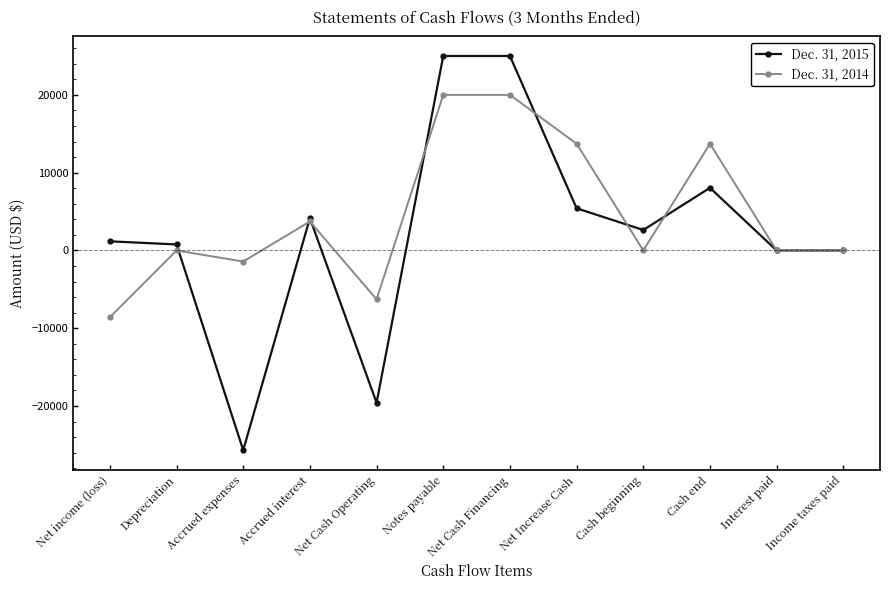

The value of Dec. 31, 2014 at Depreciation is 0. True or false?

True